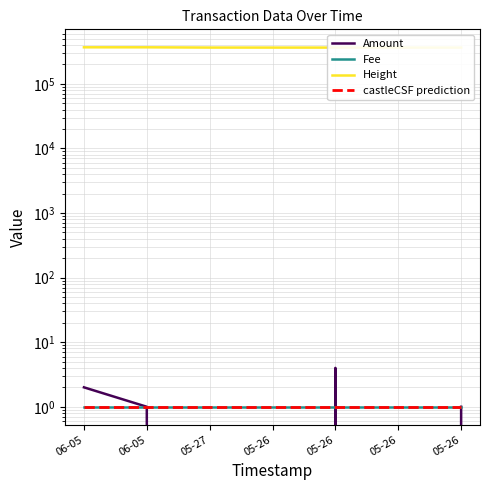

What is the average value of the Height series?

365292